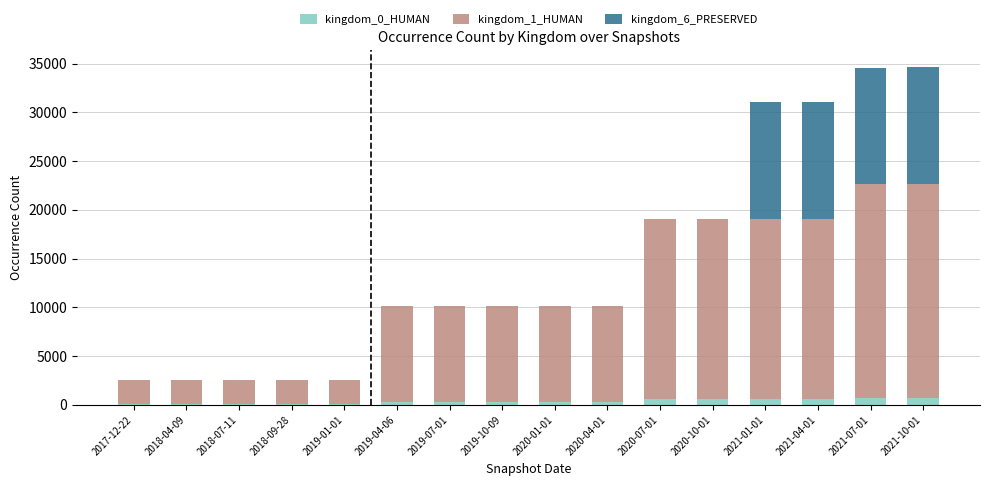

What are all the series names shown in the legend?

kingdom_0_HUMAN, kingdom_1_HUMAN, kingdom_6_PRESERVED